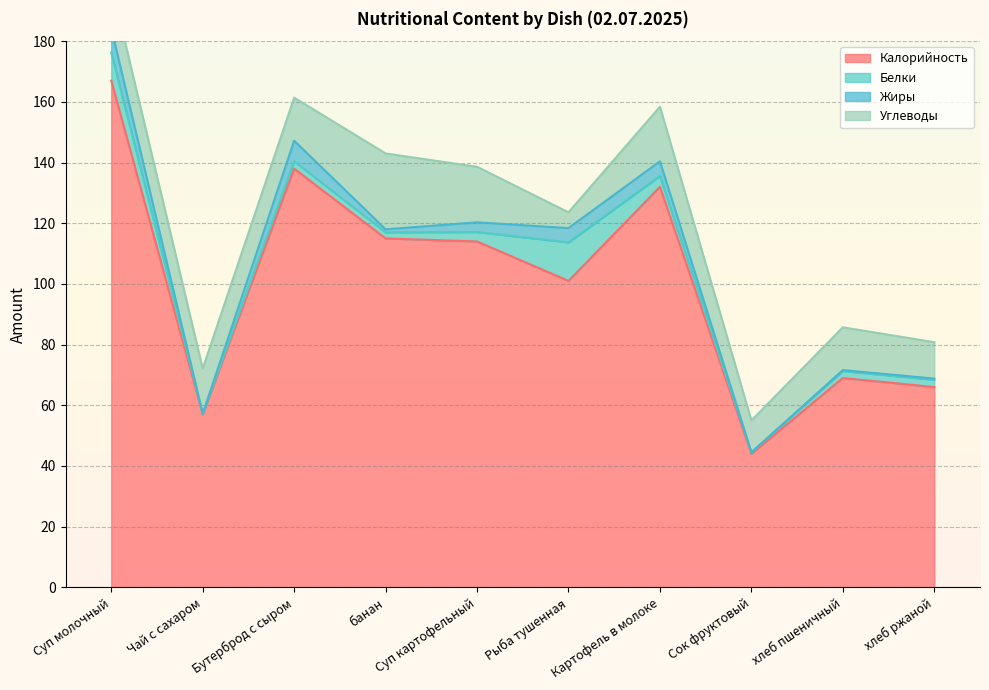

How many data points does each series have?

10